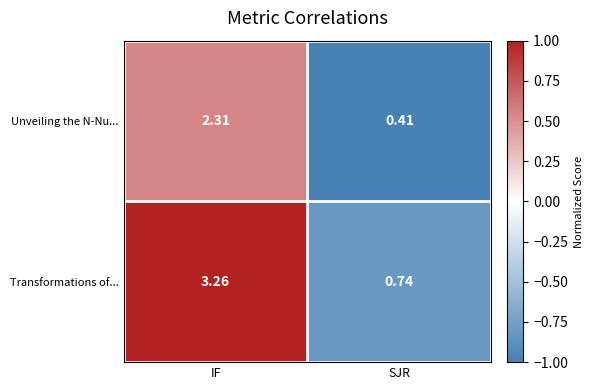

Which category has the lowest value in the Unveiling the N-Nu... series?

SJR